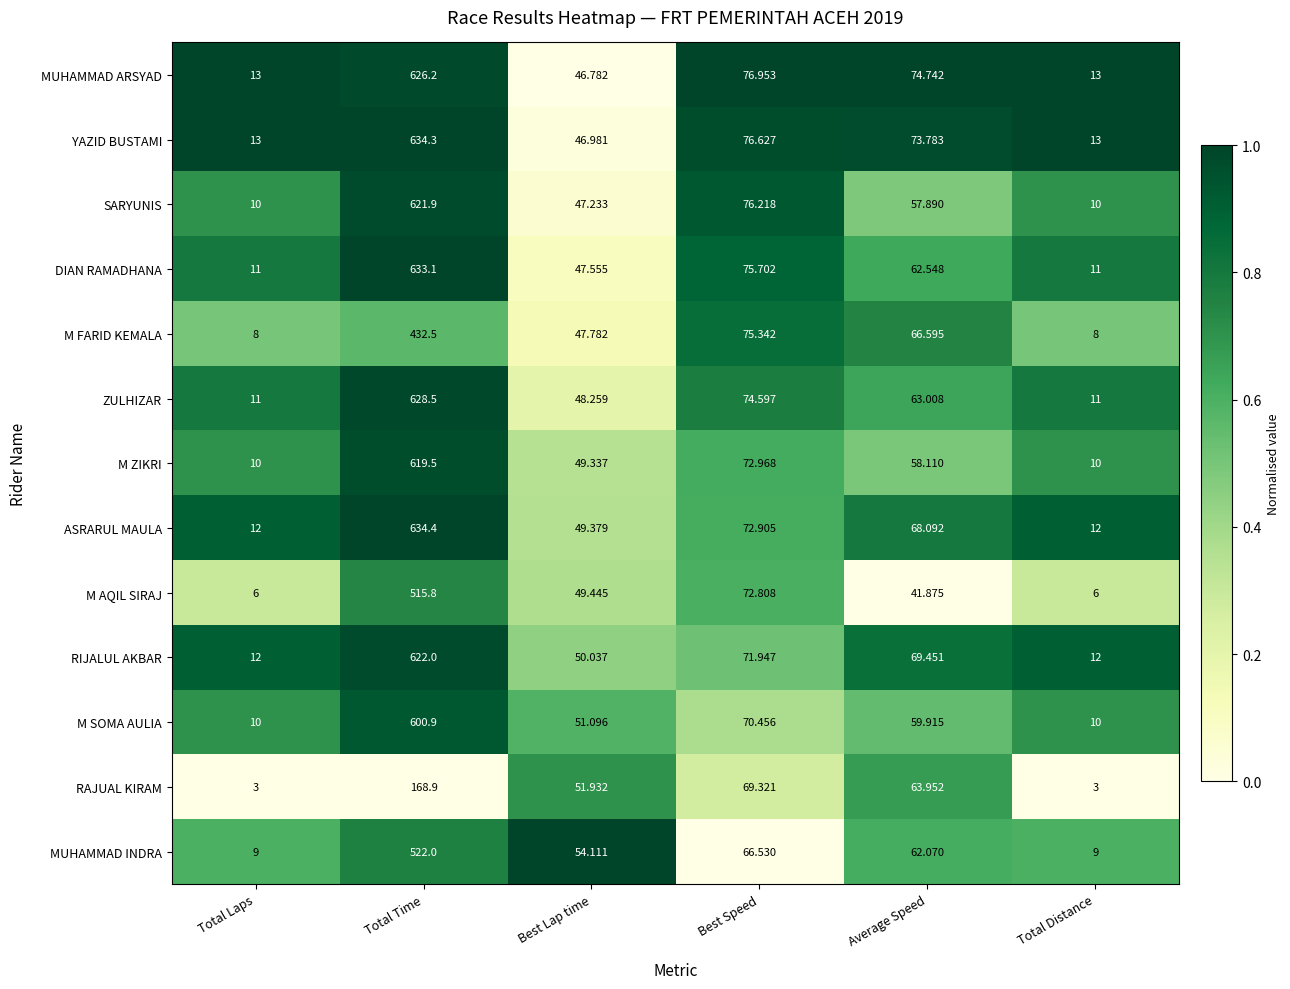

Which label corresponds to the largest value in the chart?

Total Time